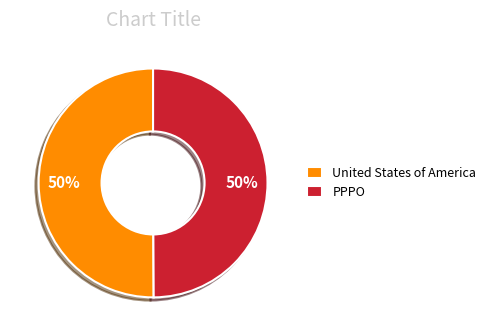

Do PPPO and United States of America together represent more than half of the pie?

Yes